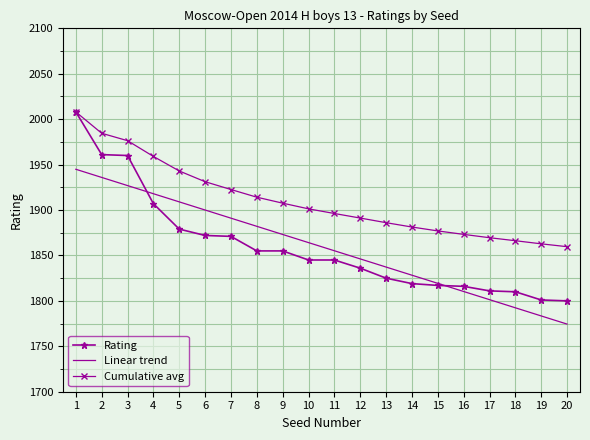

At which category is the sum across all series the highest?

1